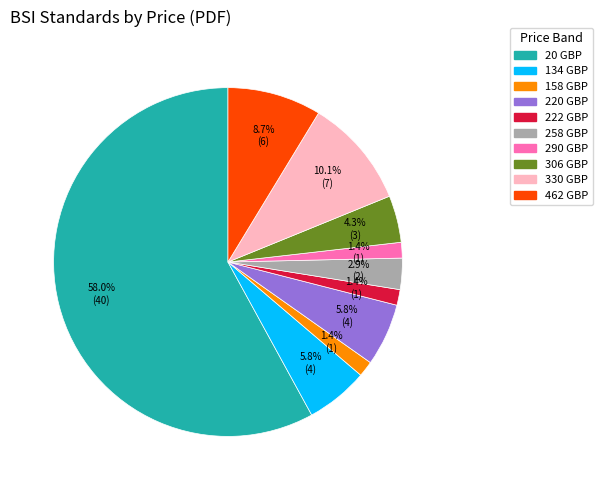

How many segments does this pie chart have?

10